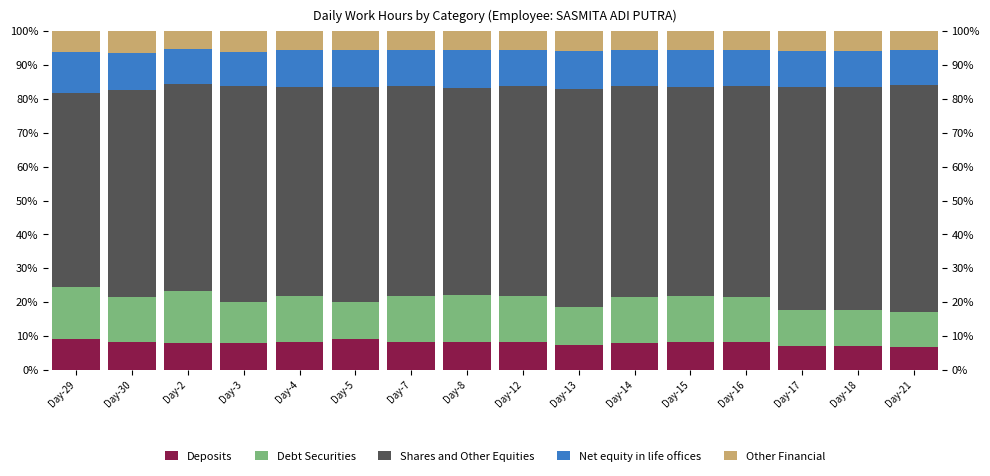

How many series are shown in this chart?

5